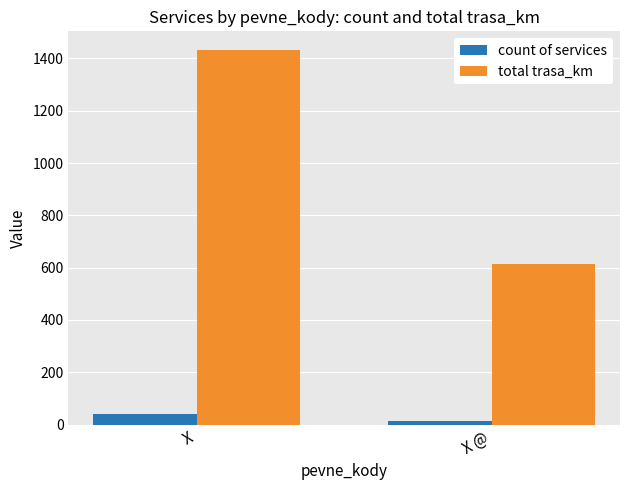

What is the total value across all series at X @?

630